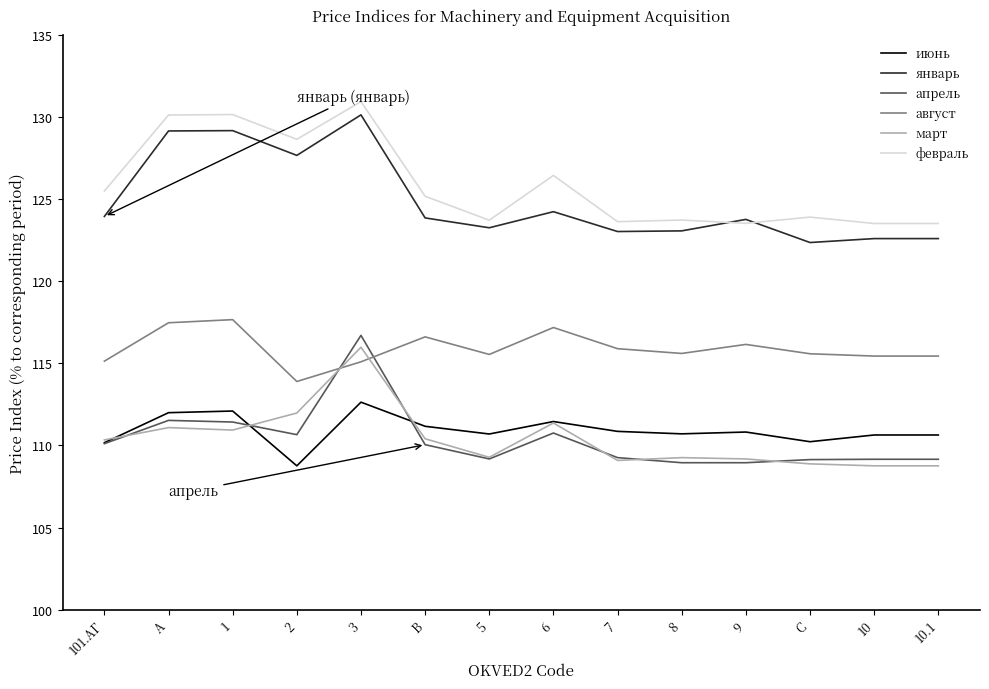

Is it true that июнь equals 108.8 at 2?

True